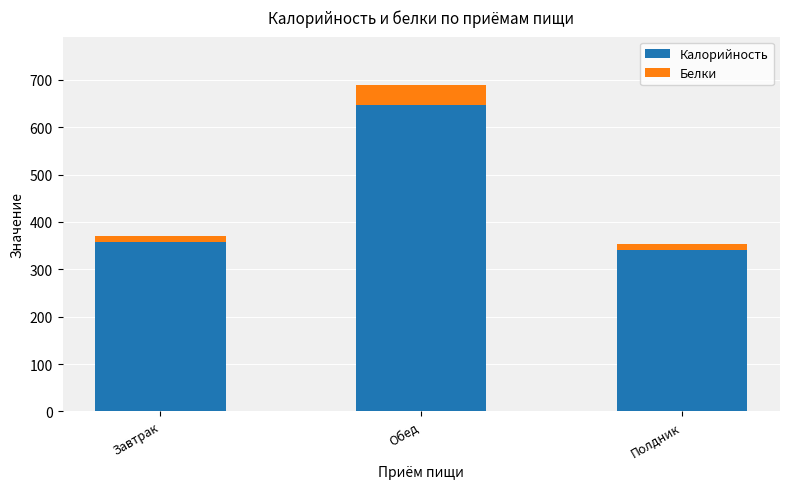

At which category is the sum across all series the highest?

Обед